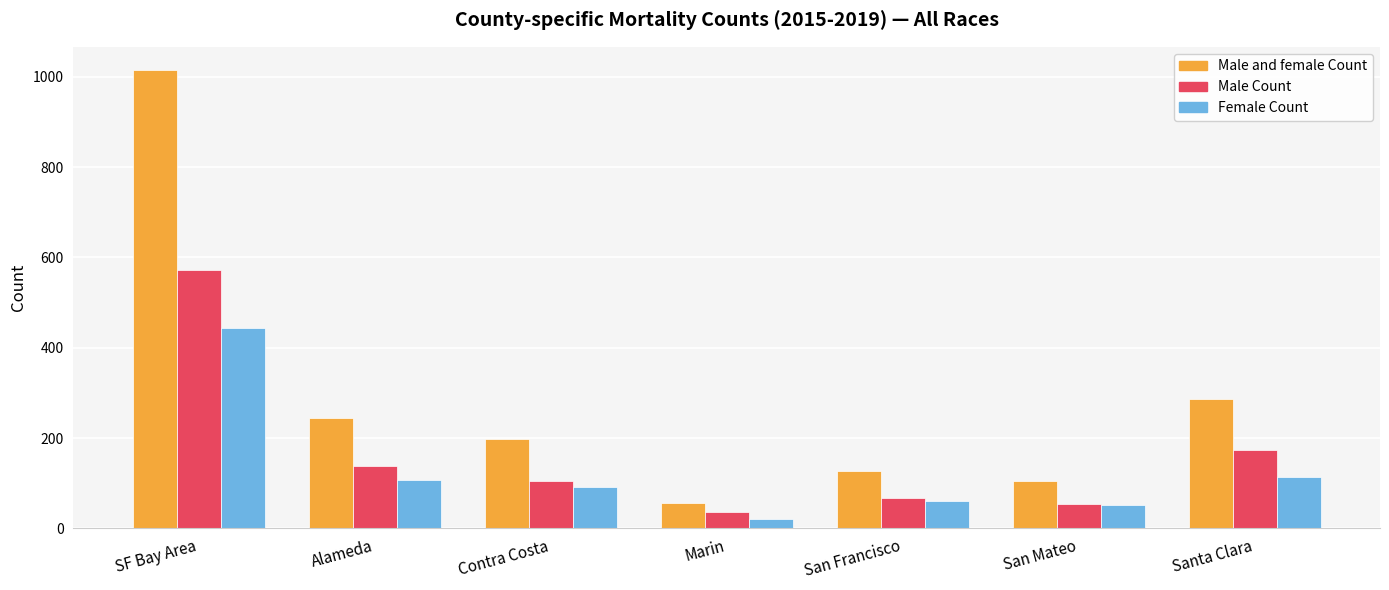

How many bars are there in each group?

3